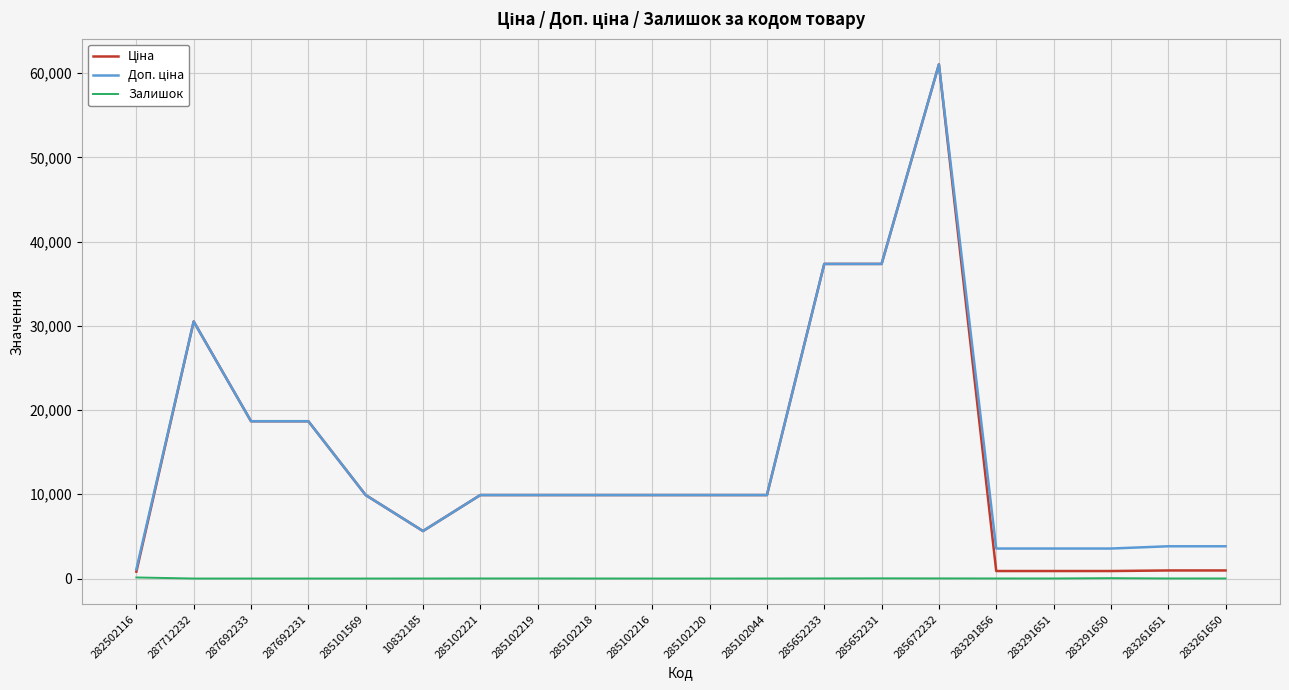

What is the maximum value shown in the chart?

61024.7